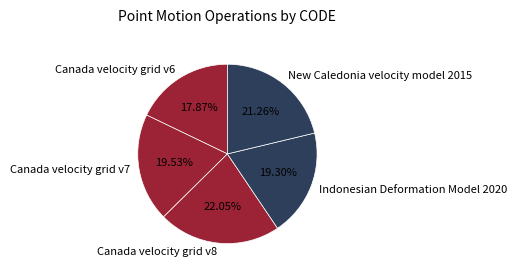

To the nearest percent, what is the difference between the New Caledonia velocity model 2015 and Canada velocity grid v6 slice percentages?

3%